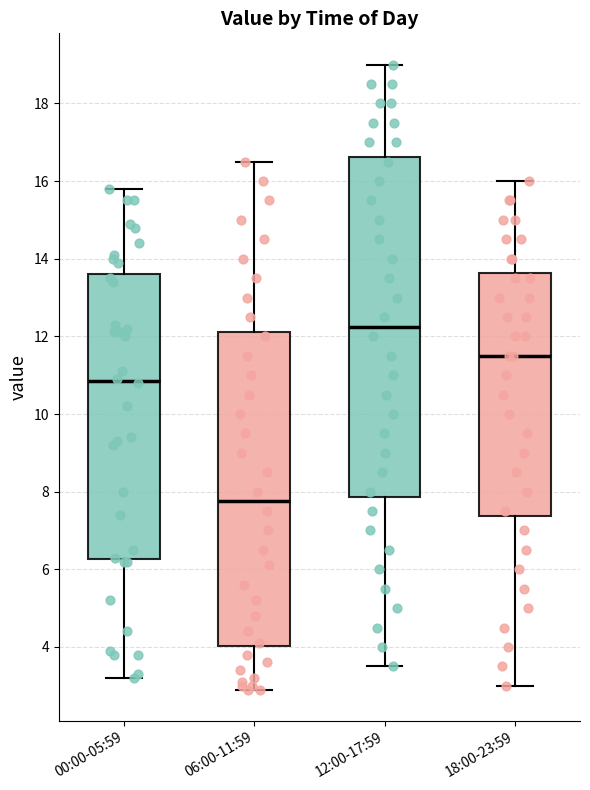

Which box's median line is the highest?

12:00-17:59